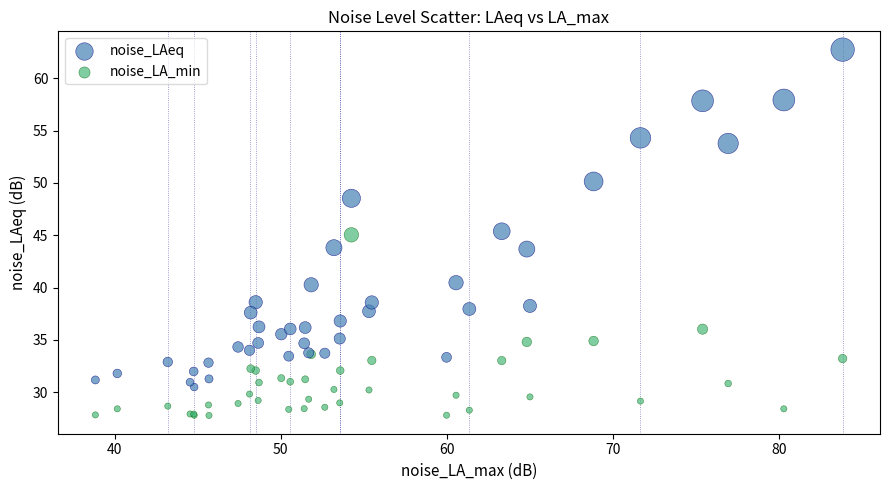

Which series contains the lowest Y value?

noise_LA_min